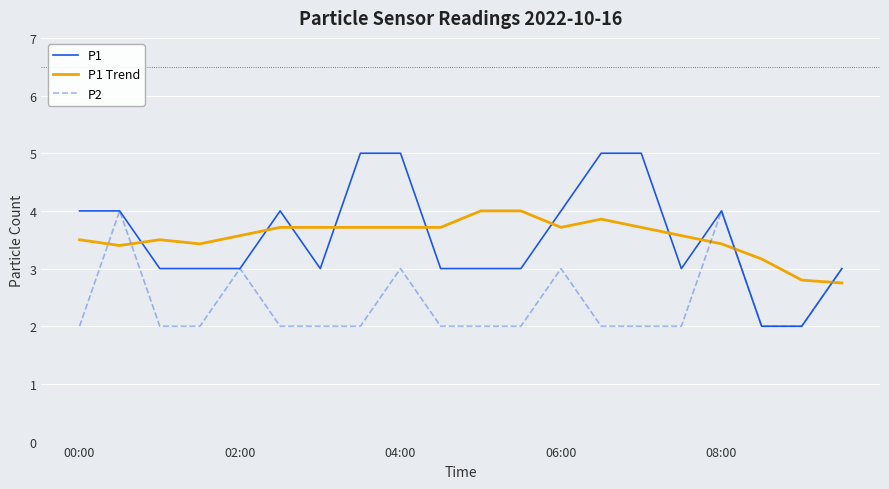

True or false: P1 Trend and P1 intersect in this chart.

True